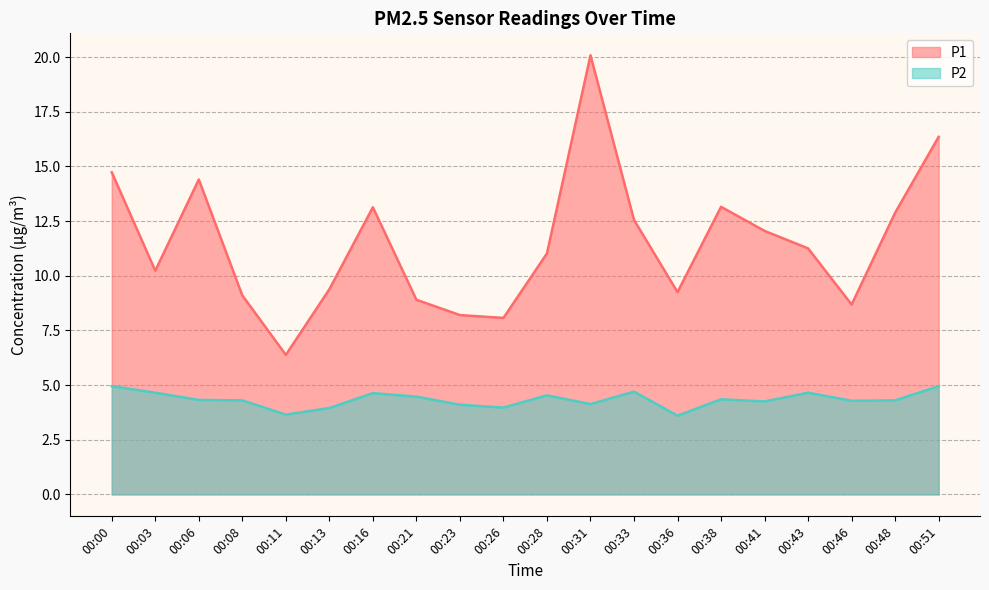

What is the difference between the P1 values at 00:46 and 00:36?

0.6